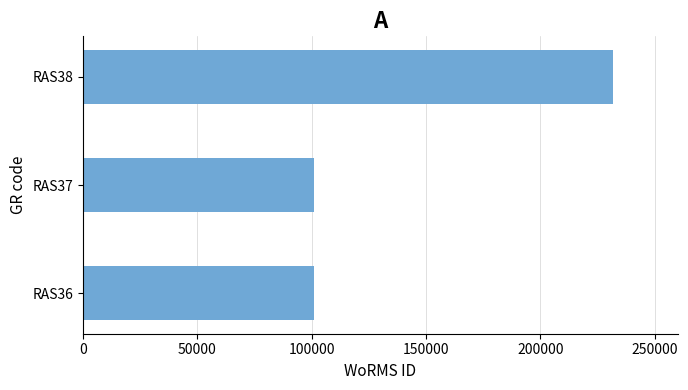

Between RAS37 and RAS38, which is larger?

RAS38